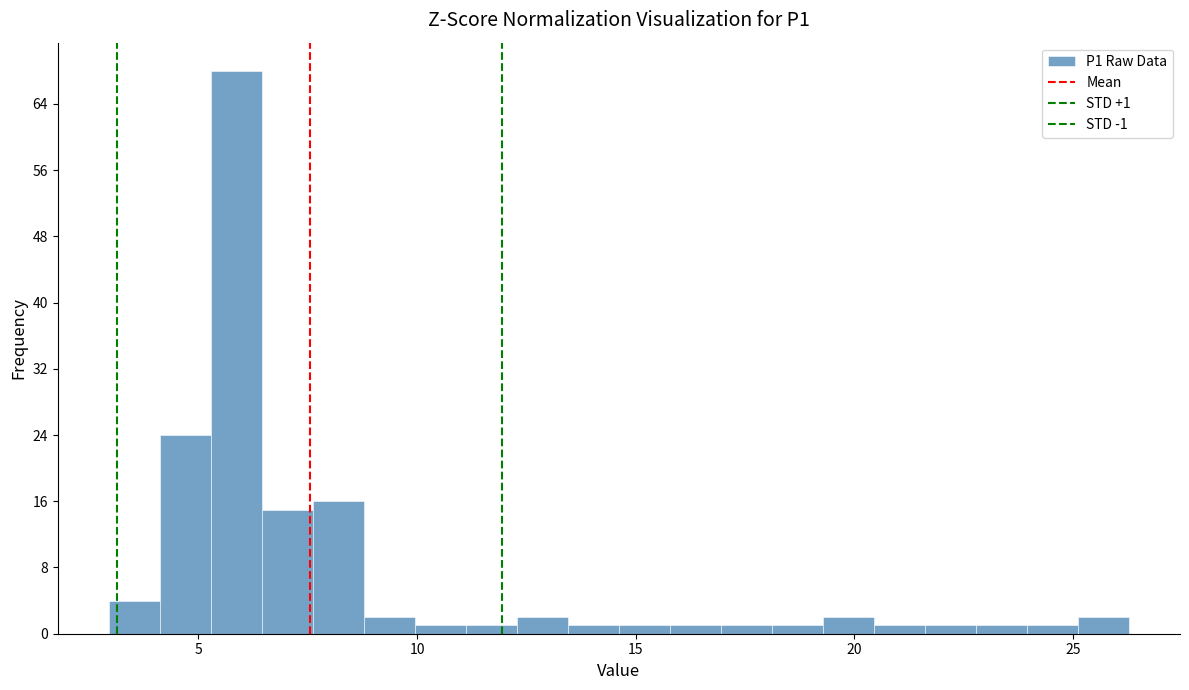

Read against the x-axis, roughly where is the centre of the tallest bar?

6.0